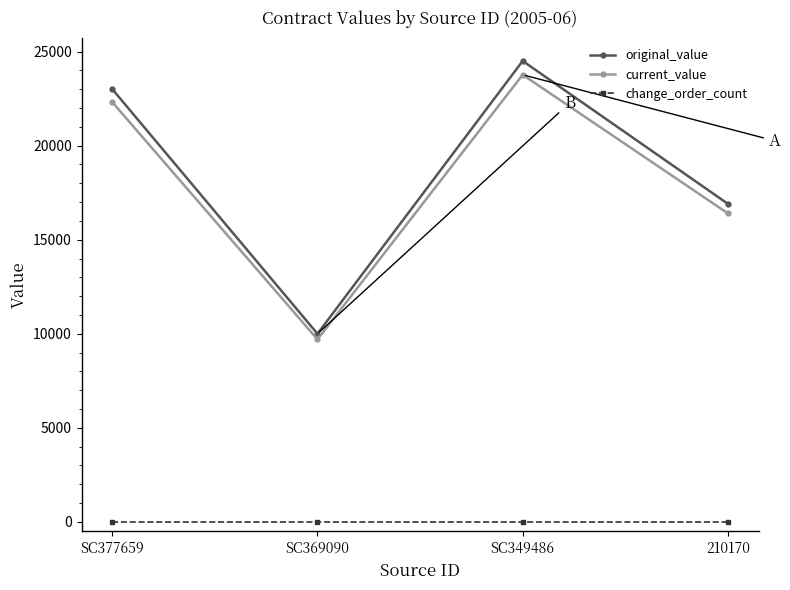

What is the total value across all series at SC369090?

19700.0